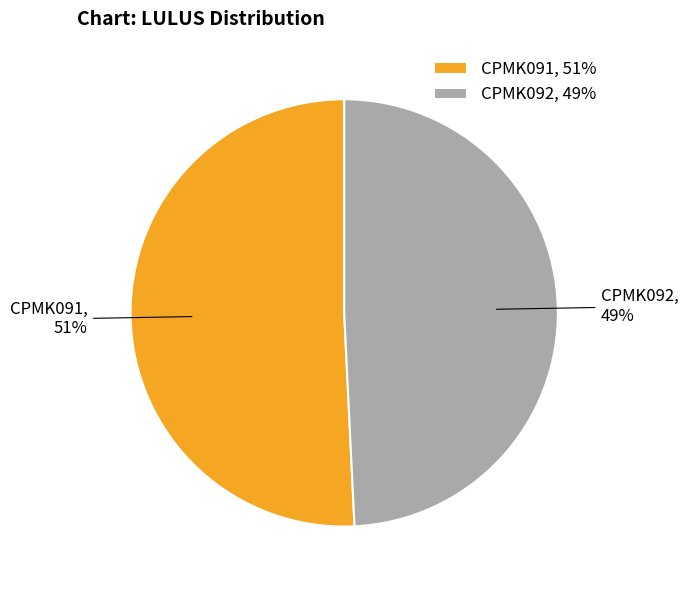

What percentage is the CPMK092 slice, to the nearest percent?

49%